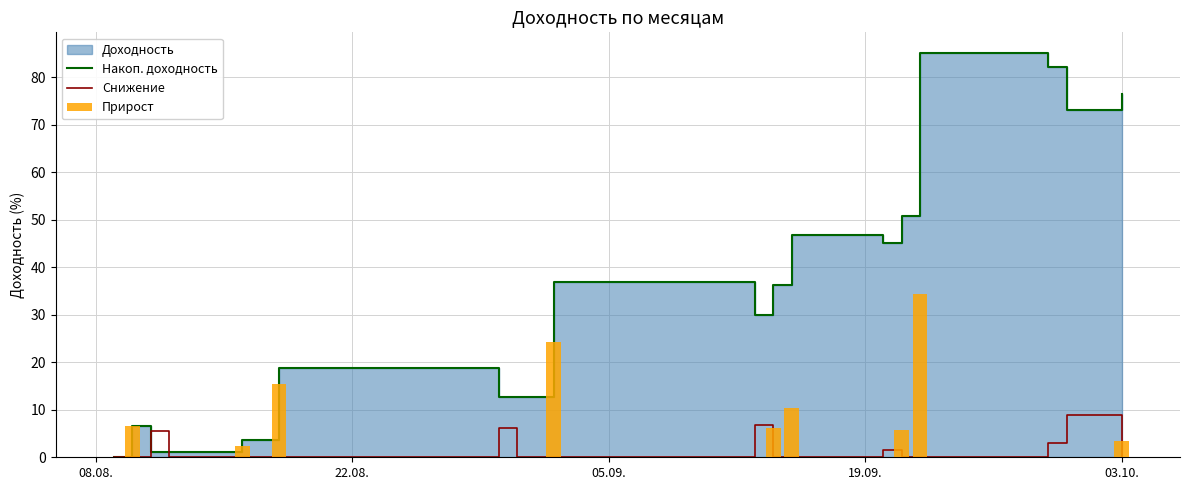

What is the highest value of the Снижение series?

9.0